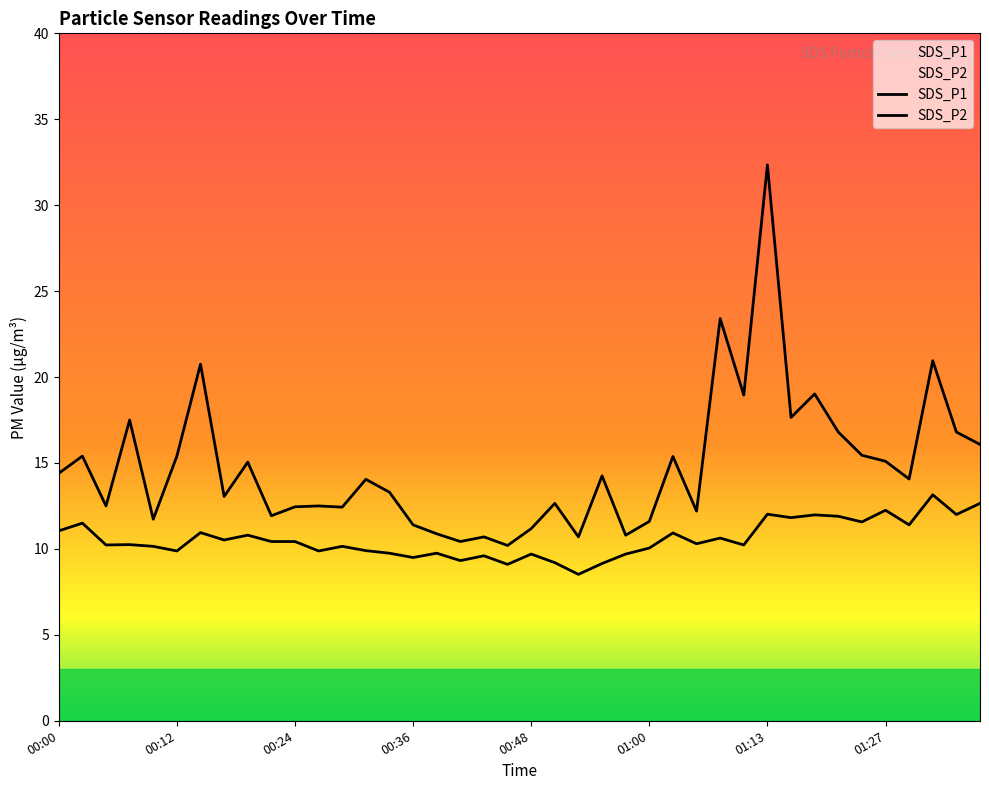

What is the total value across all series at 00:43?

20.3